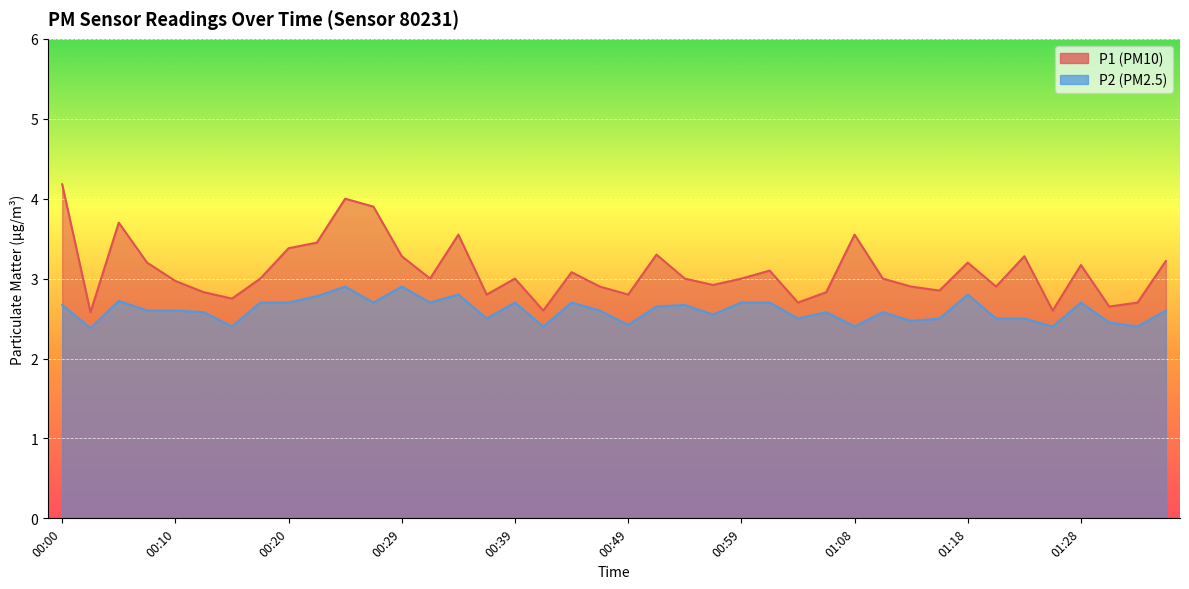

What is the label of the 34th point from the right?

00:15